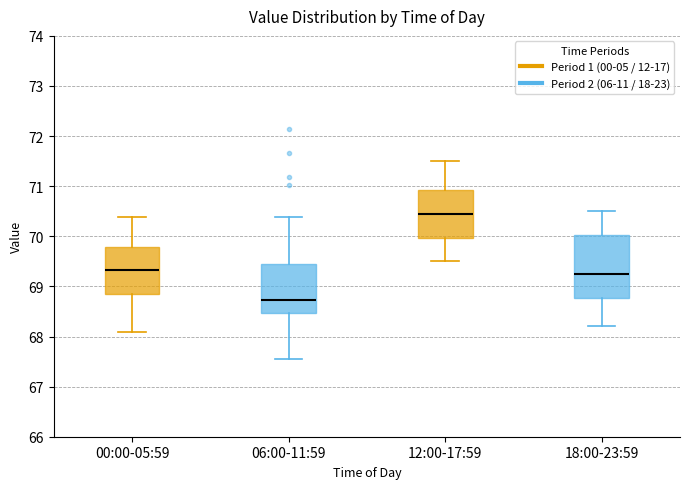

Where is the lower edge of the box for 18:00-23:59 on the y-axis? The values are not printed on the chart, so give them approximately, as read against the axis.

68.8